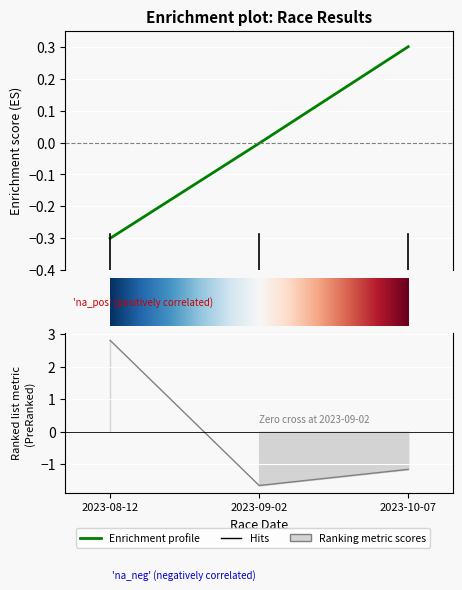

At which label does Pořadí reach its minimum?

2023-09-02